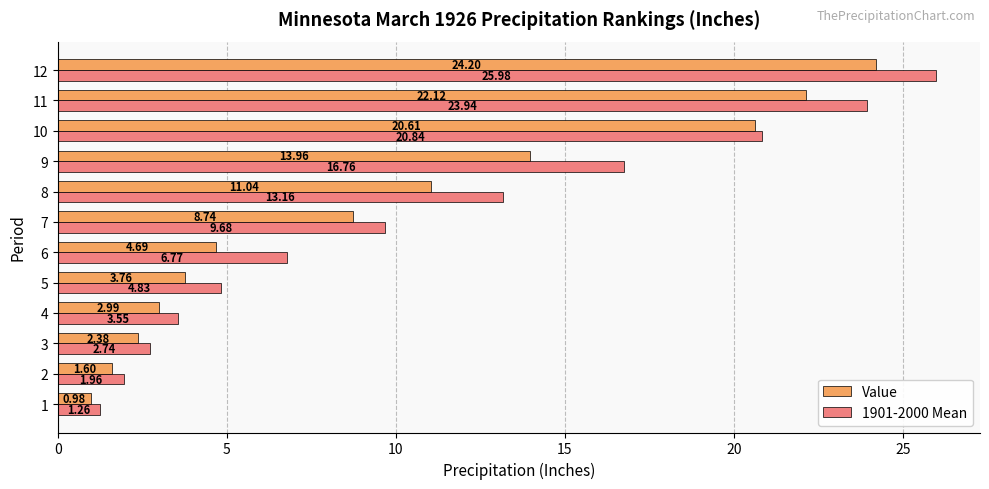

What is the sum of the Value values at 8 and 11?

33.2